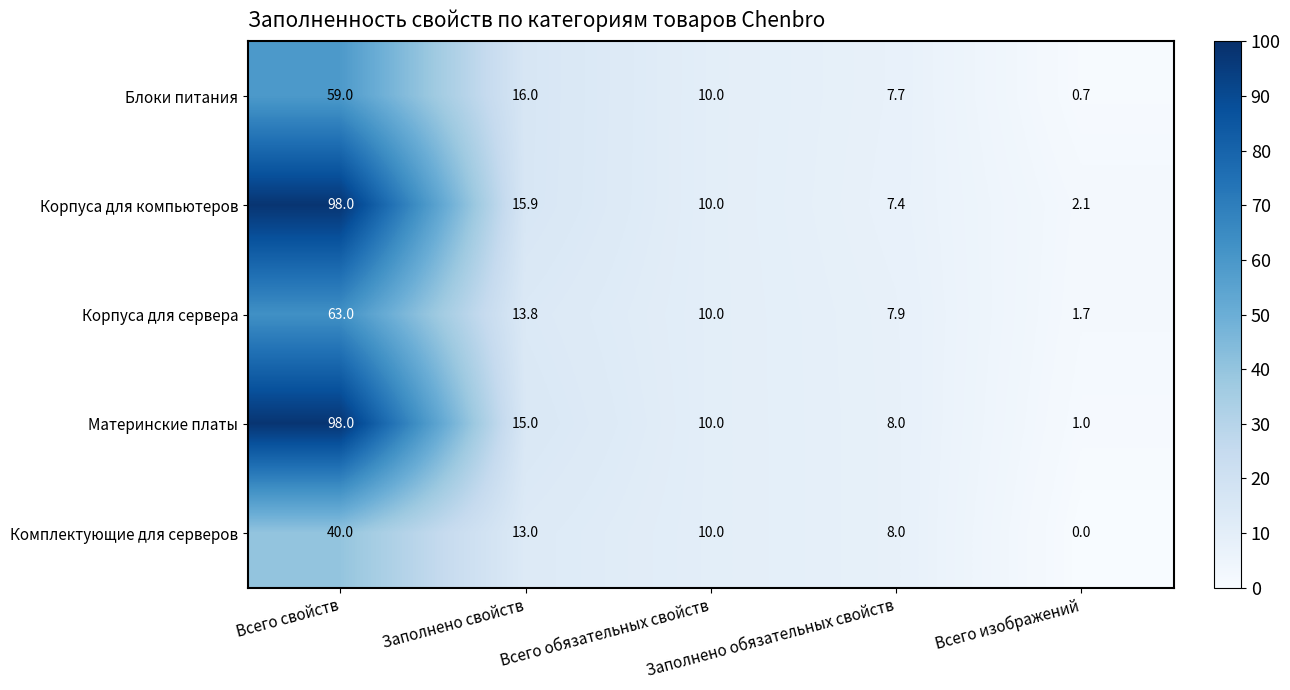

What is the highest value of the Корпуса для сервера series?

63.0